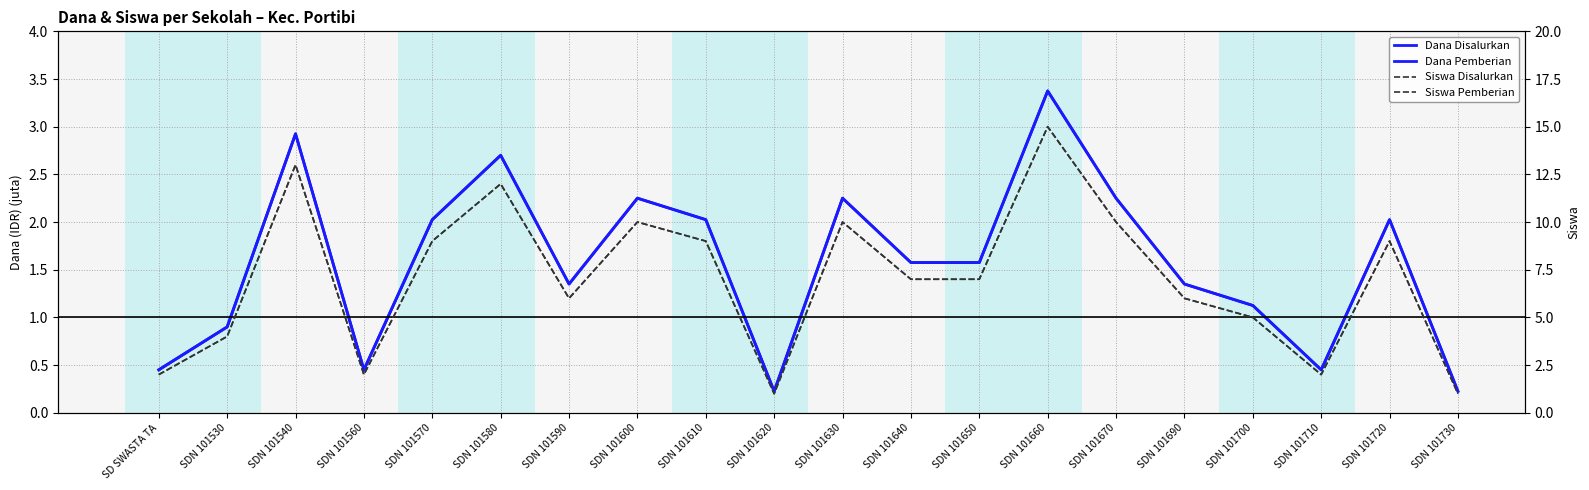

What is the label of the 9th point from the left?

SDN 101610